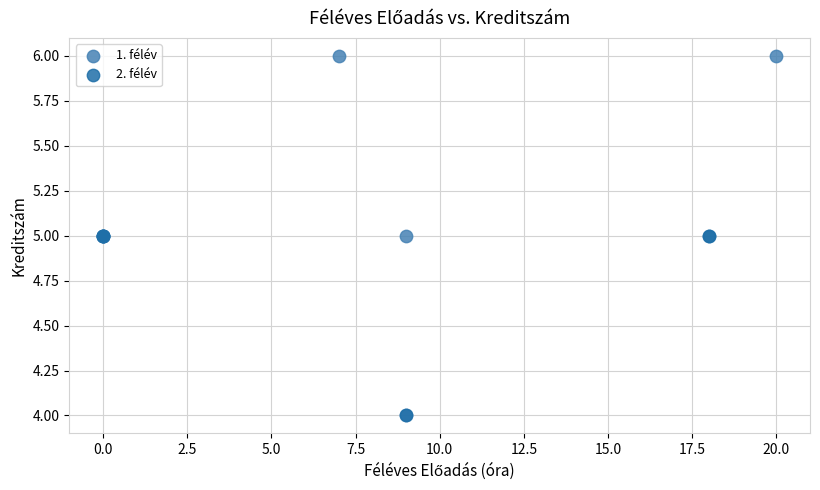

Which series has the widest spread of Y values?

1. félév